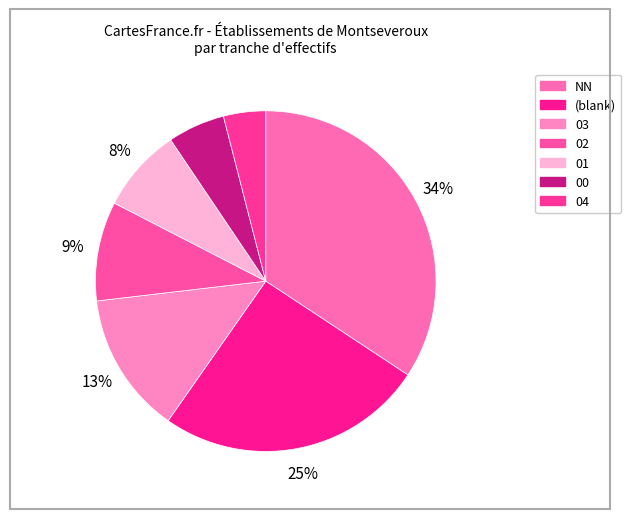

To the nearest percent, what portion does 00 represent?

5%